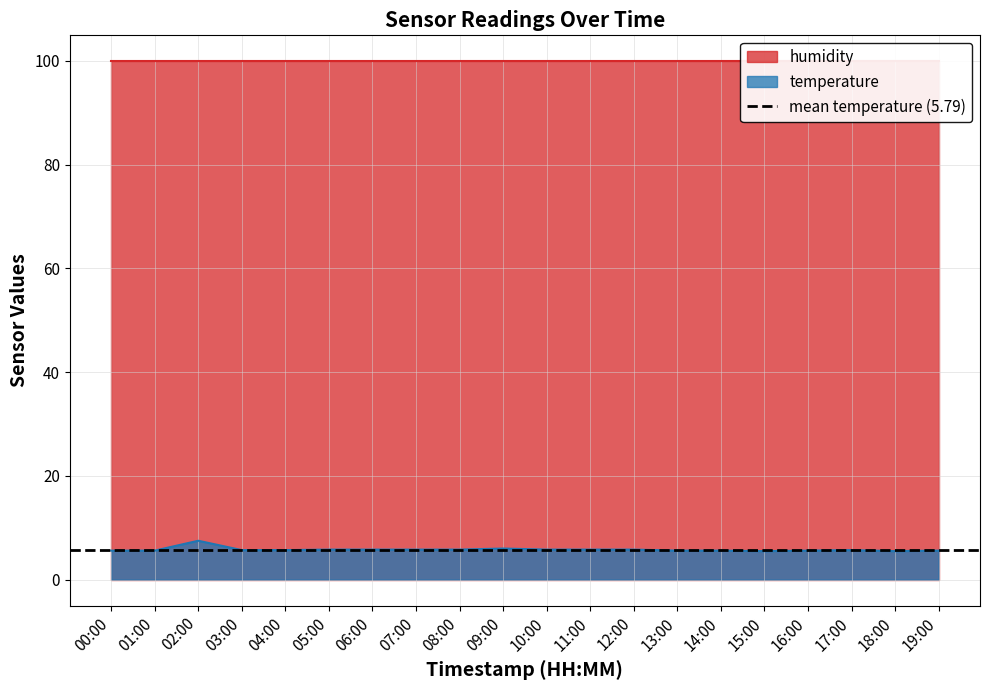

Rank the categories by value from lowest to highest.

15:00, 18:00, 00:00, 01:00, 13:00, 14:00, 16:00, 19:00, 03:00, 04:00, 17:00, 05:00, 06:00, 07:00, 08:00, 10:00, 11:00, 12:00, 09:00, 02:00